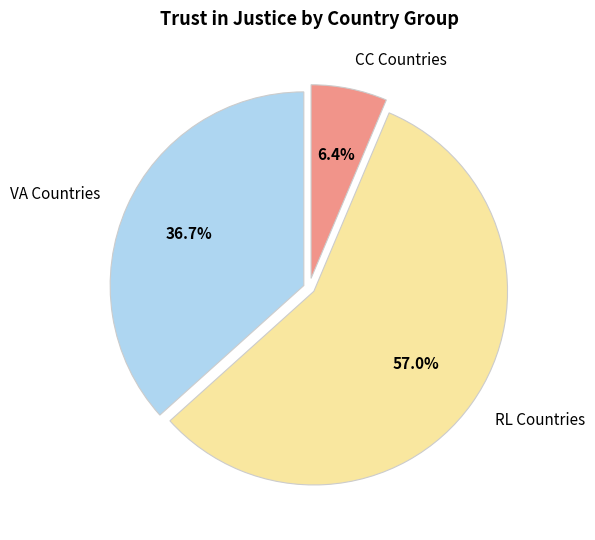

Does any single category account for the majority?

Yes